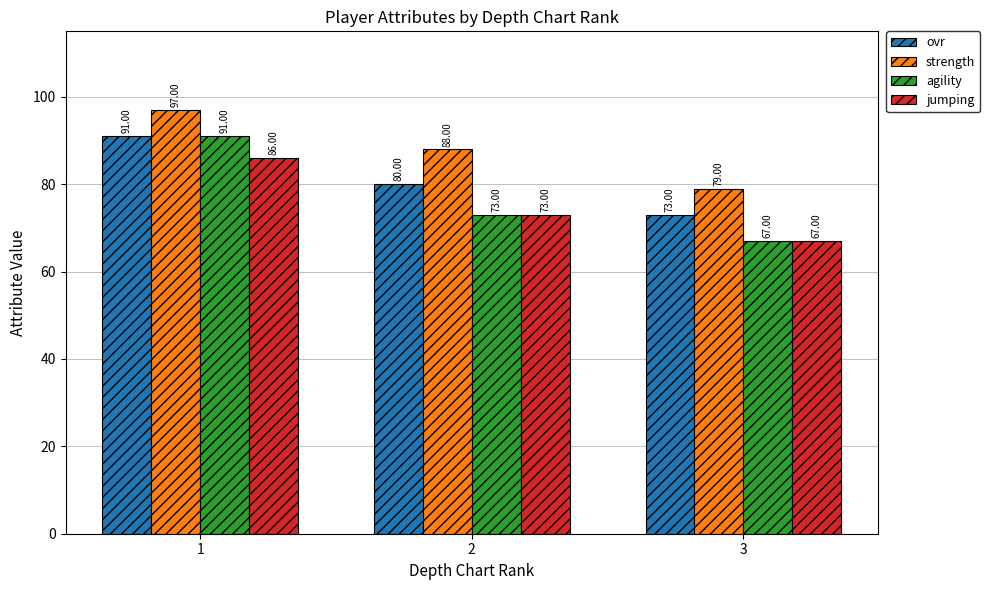

The value of jumping at 2 is 73. True or false?

True